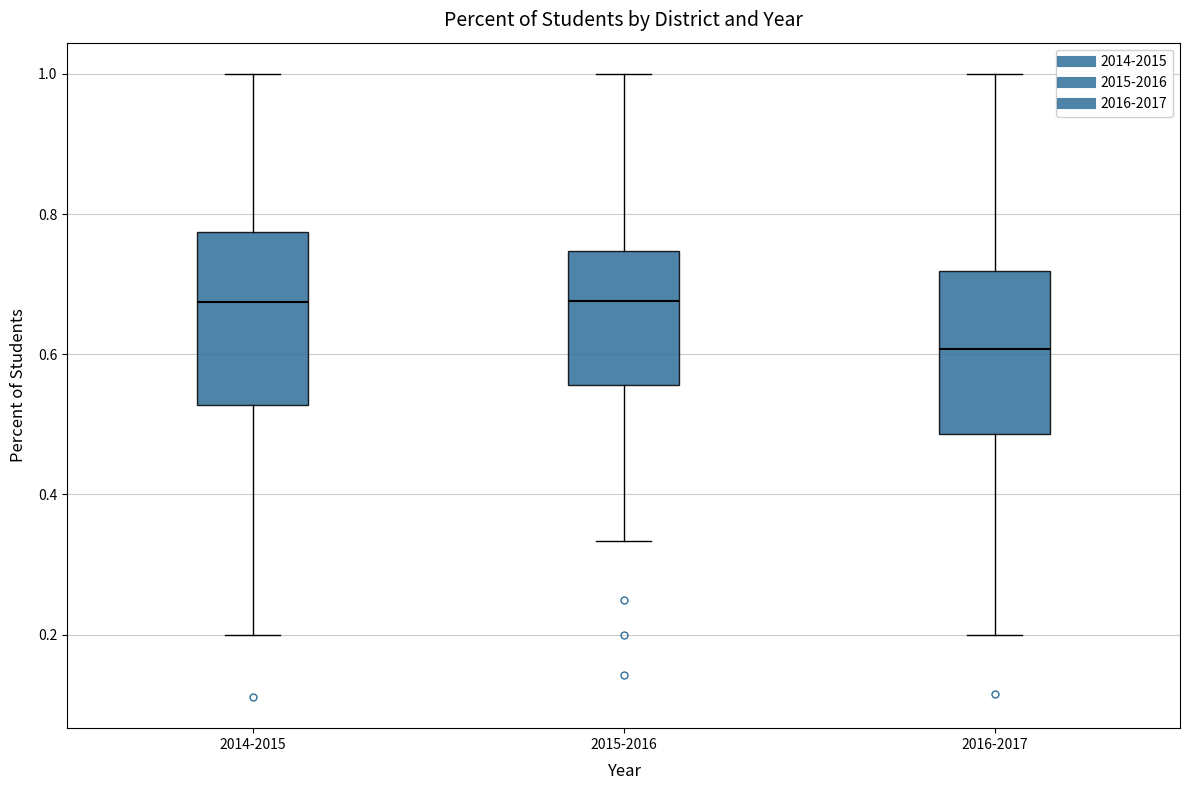

Where does the median line of the box for 2015-2016 sit on the y-axis? The values are not printed on the chart, so give them approximately, as read against the axis.

0.68